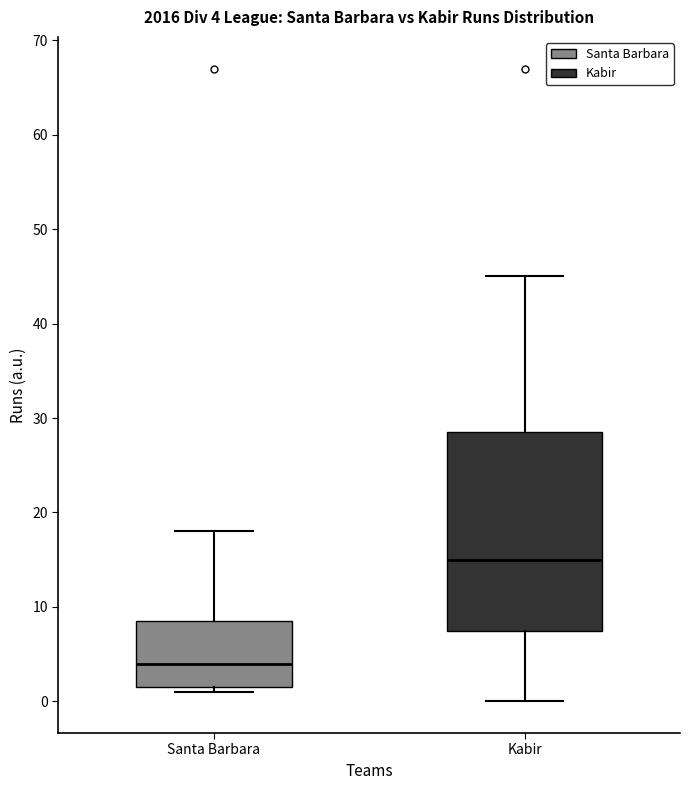

Which box is the tallest, from its lower edge to its upper edge?

Kabir